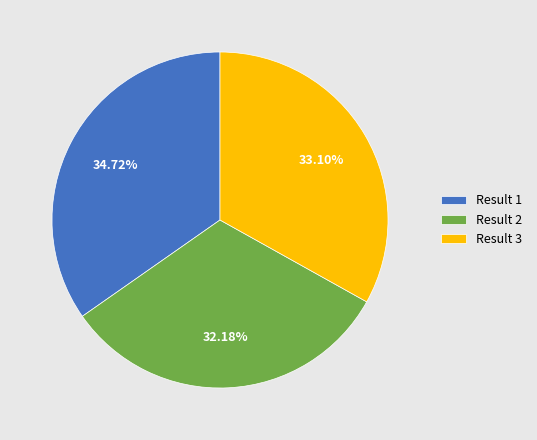

To the nearest percent, what percentage of the pie is Result 1?

35%